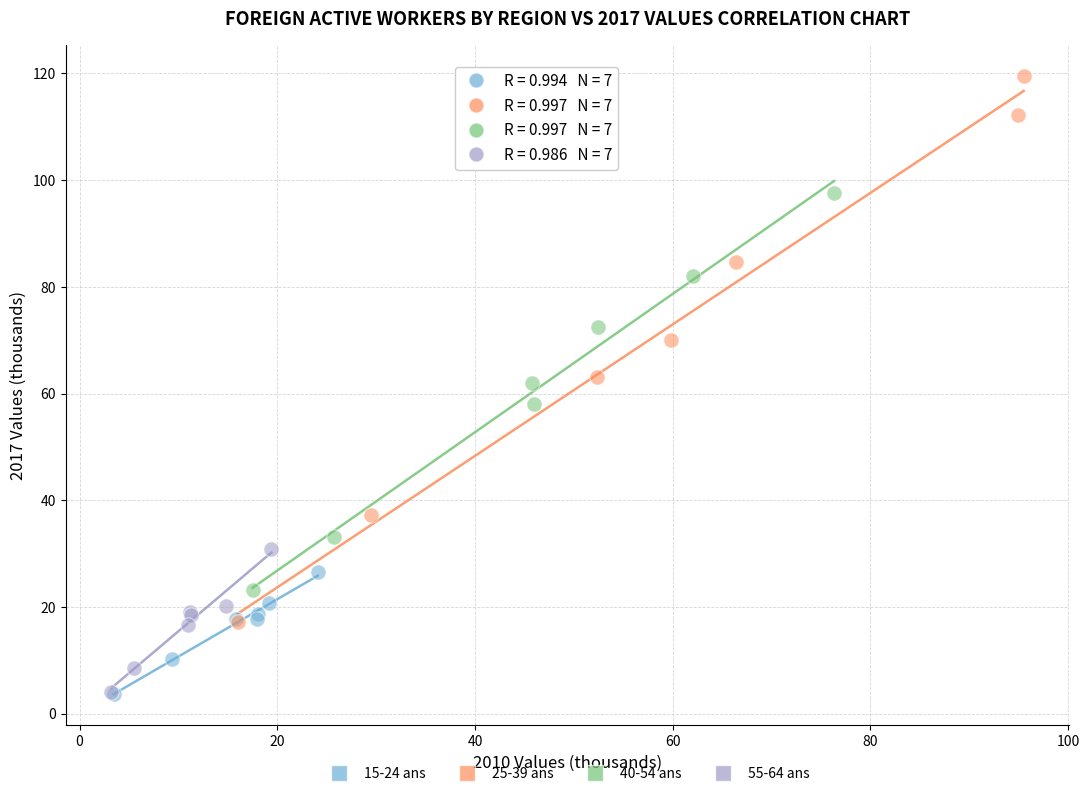

Which series contains the highest Y value?

25-39 ans